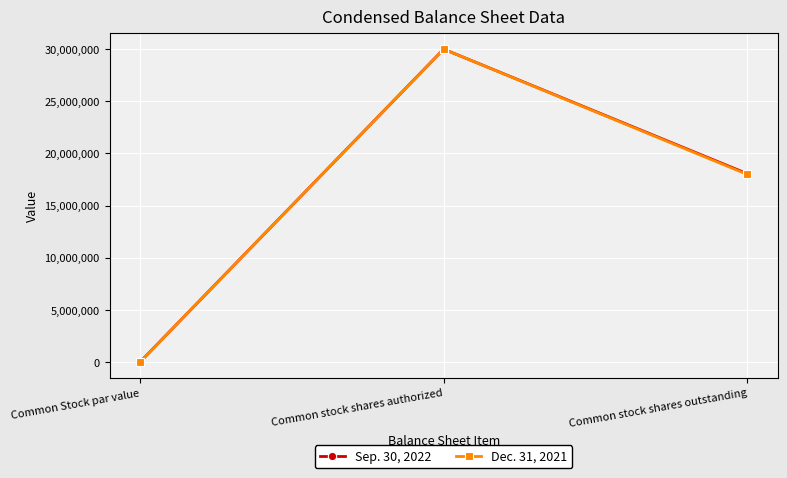

What is the sum of all Sep. 30, 2022 values?

48058037